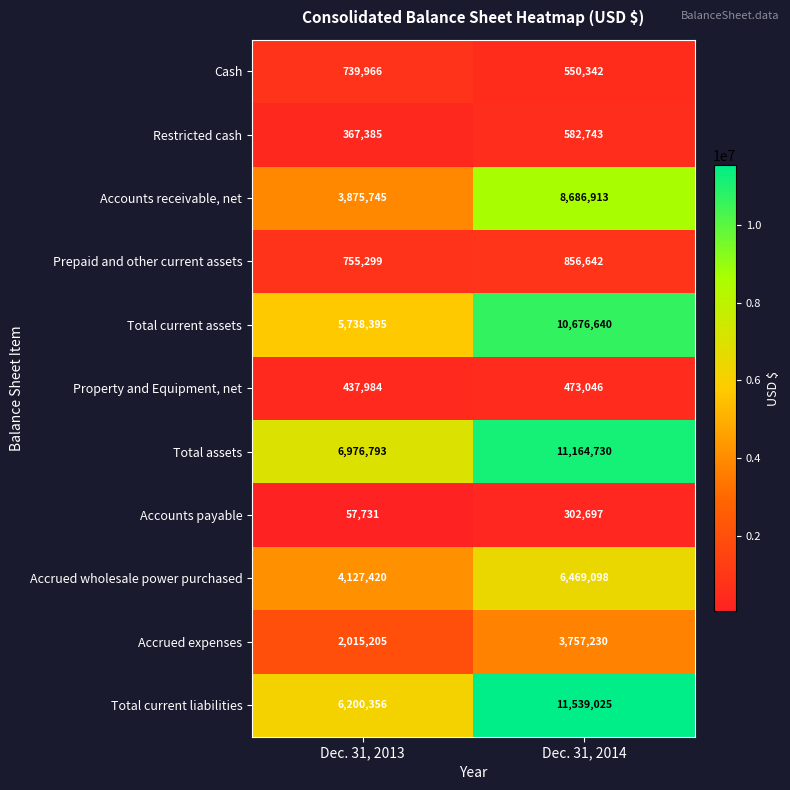

How many series are shown in this chart?

11